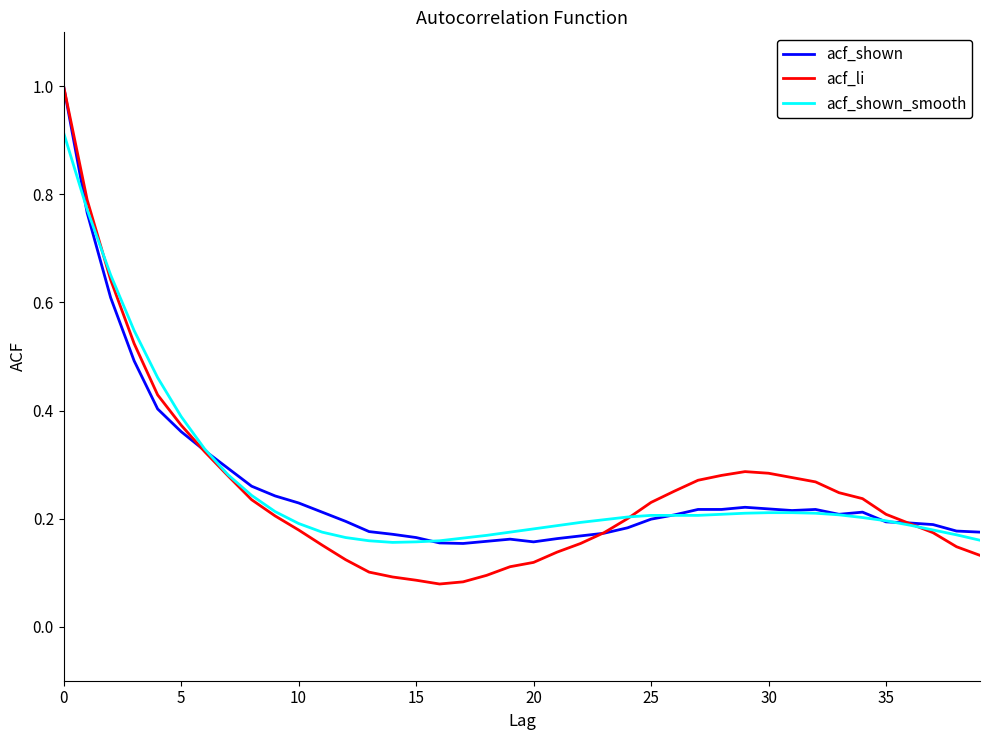

Which series has the widest spread of values?

acf_li